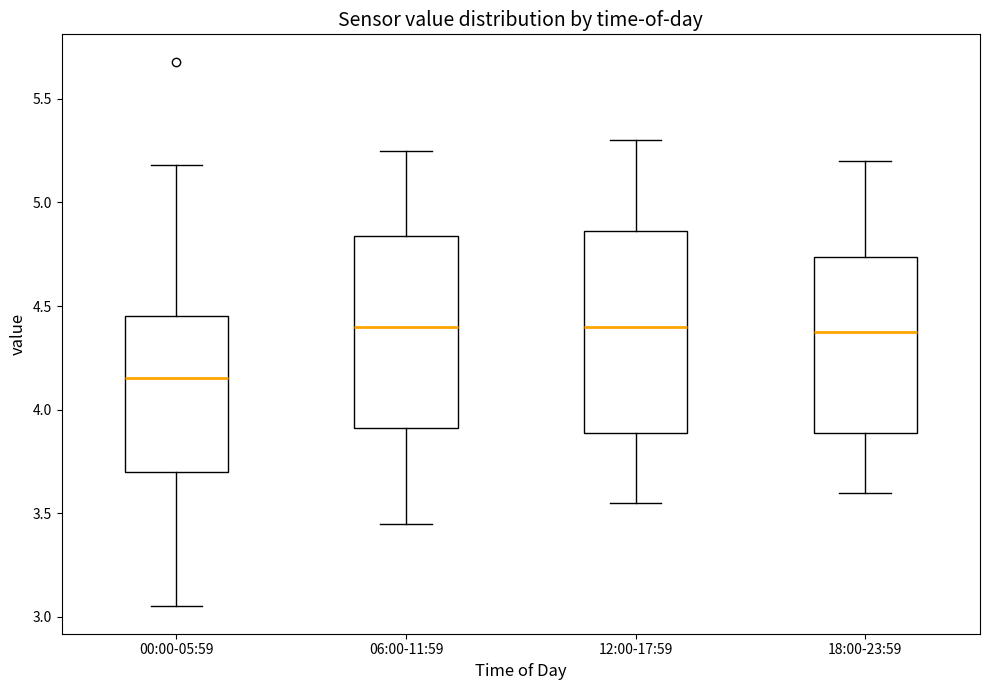

Which box's median line is the lowest?

00:00-05:59